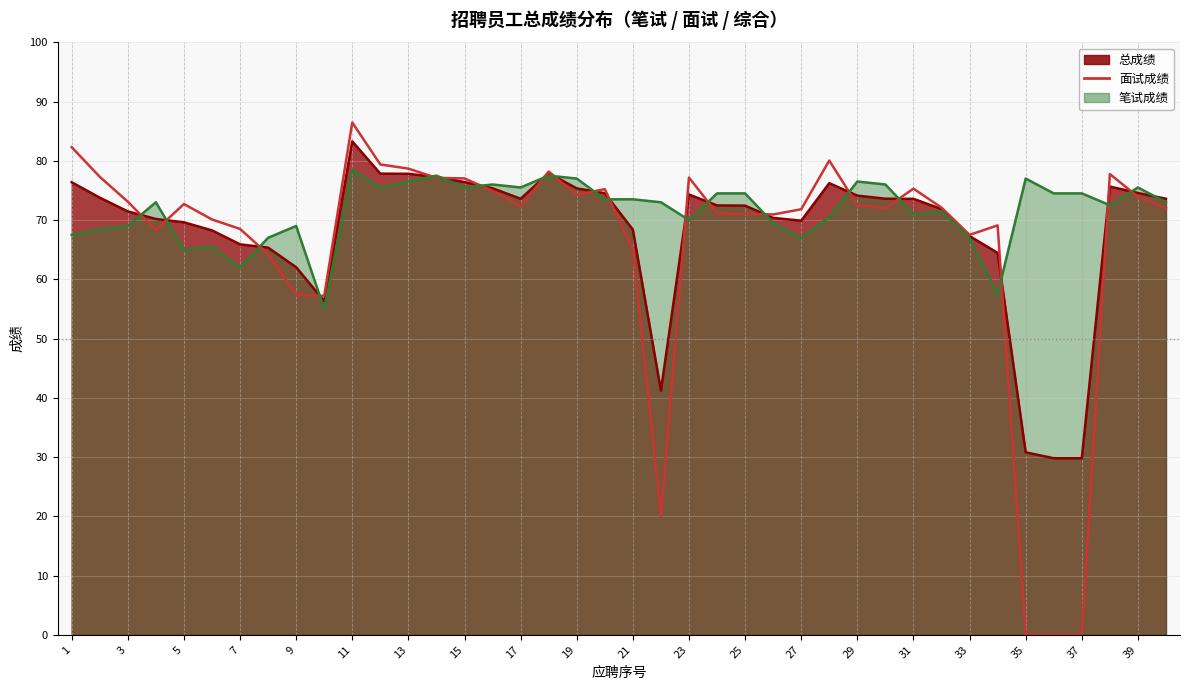

Is it true that the value at 7 is 104.8?

False